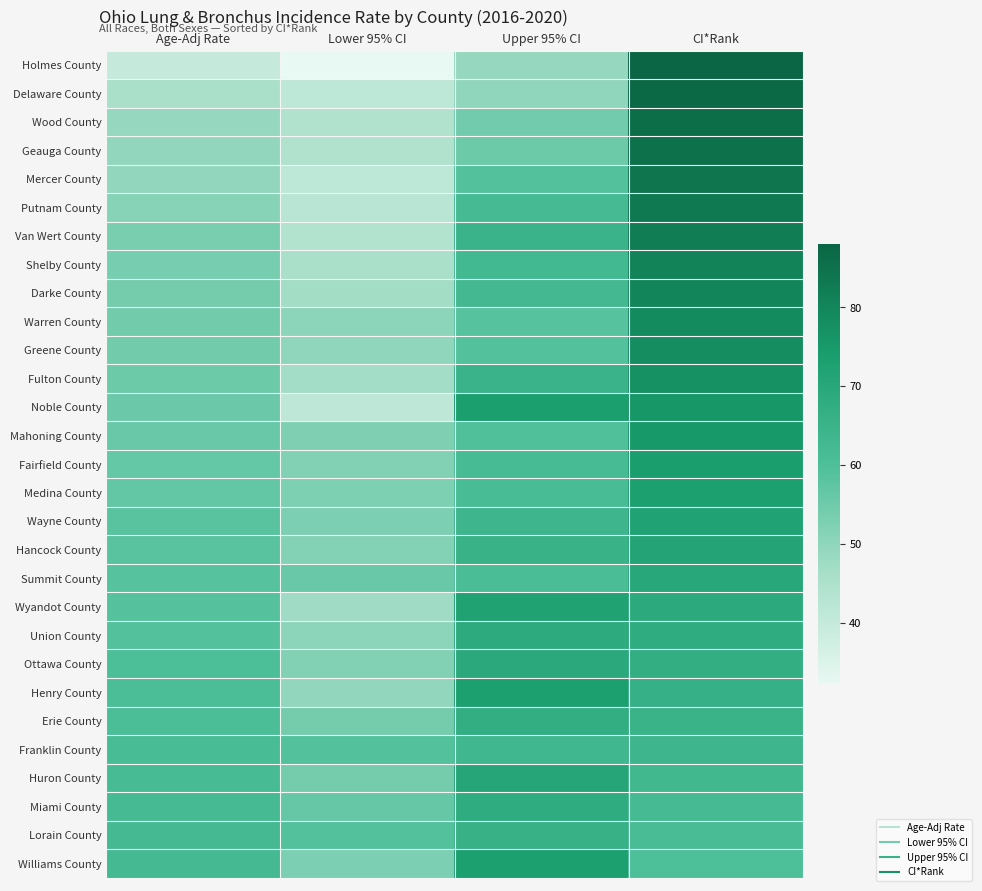

Between CI*Rank and Upper 95% CI, which is larger?

CI*Rank